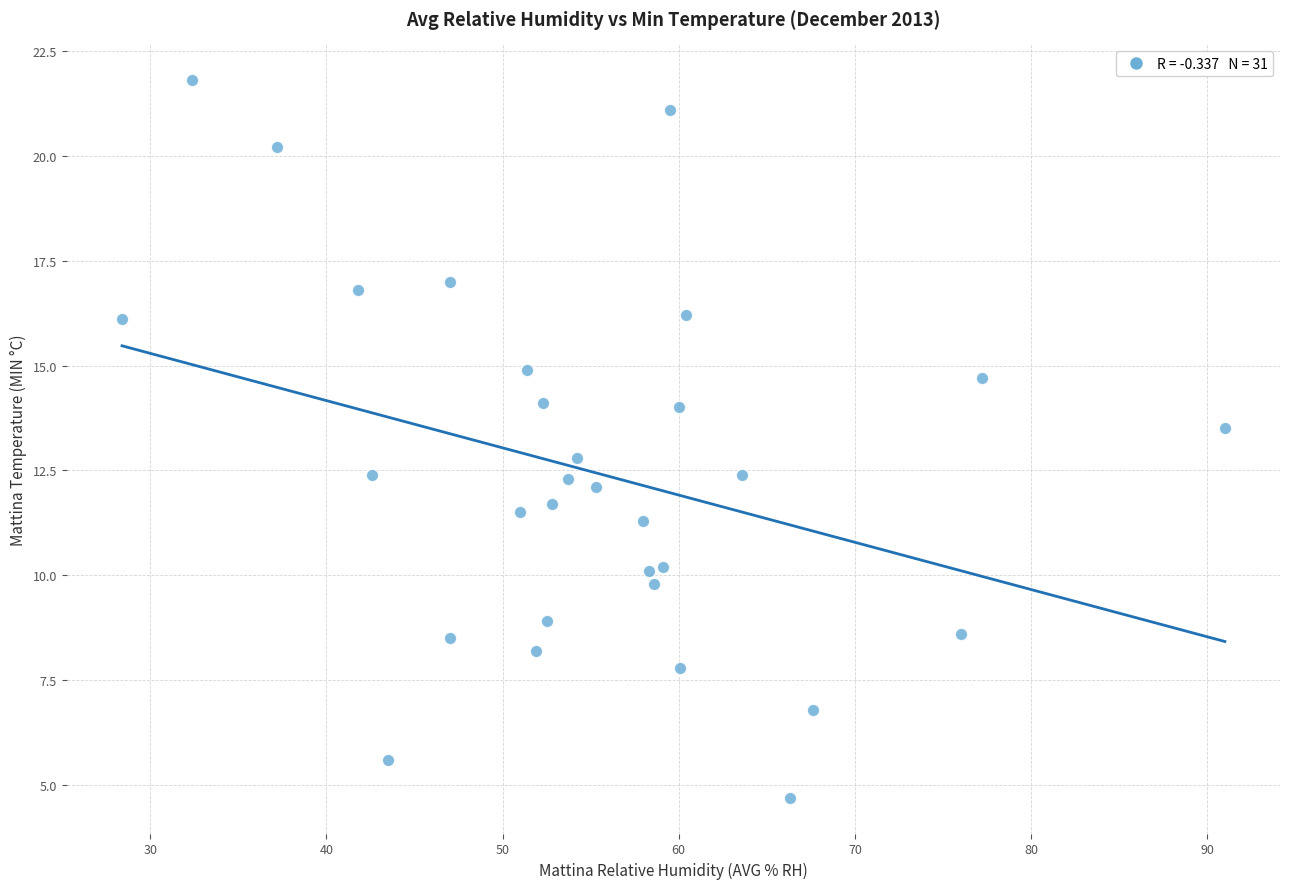

What Y value in the scatter plot is closest to 13?

12.8